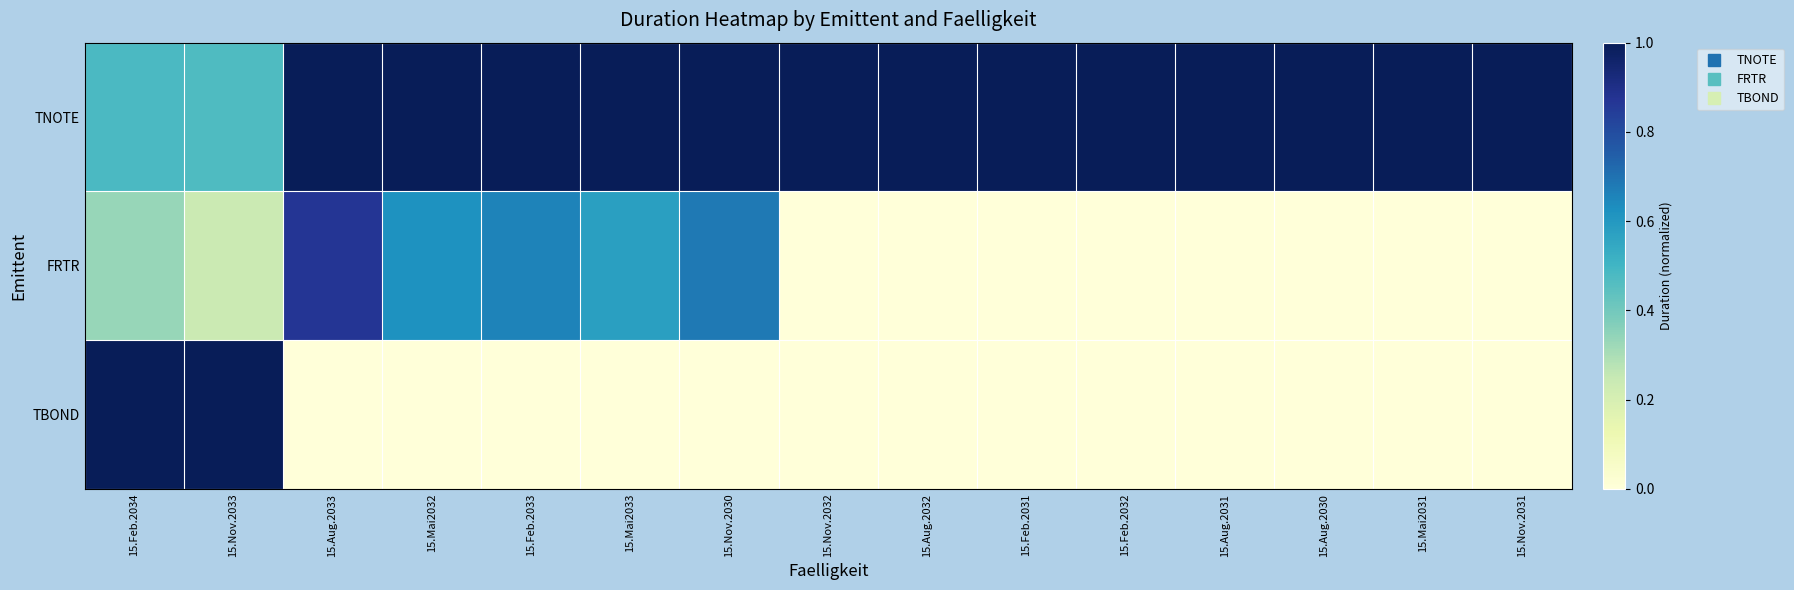

What is the difference between the highest and lowest values at 15.Feb.2031?

1.0